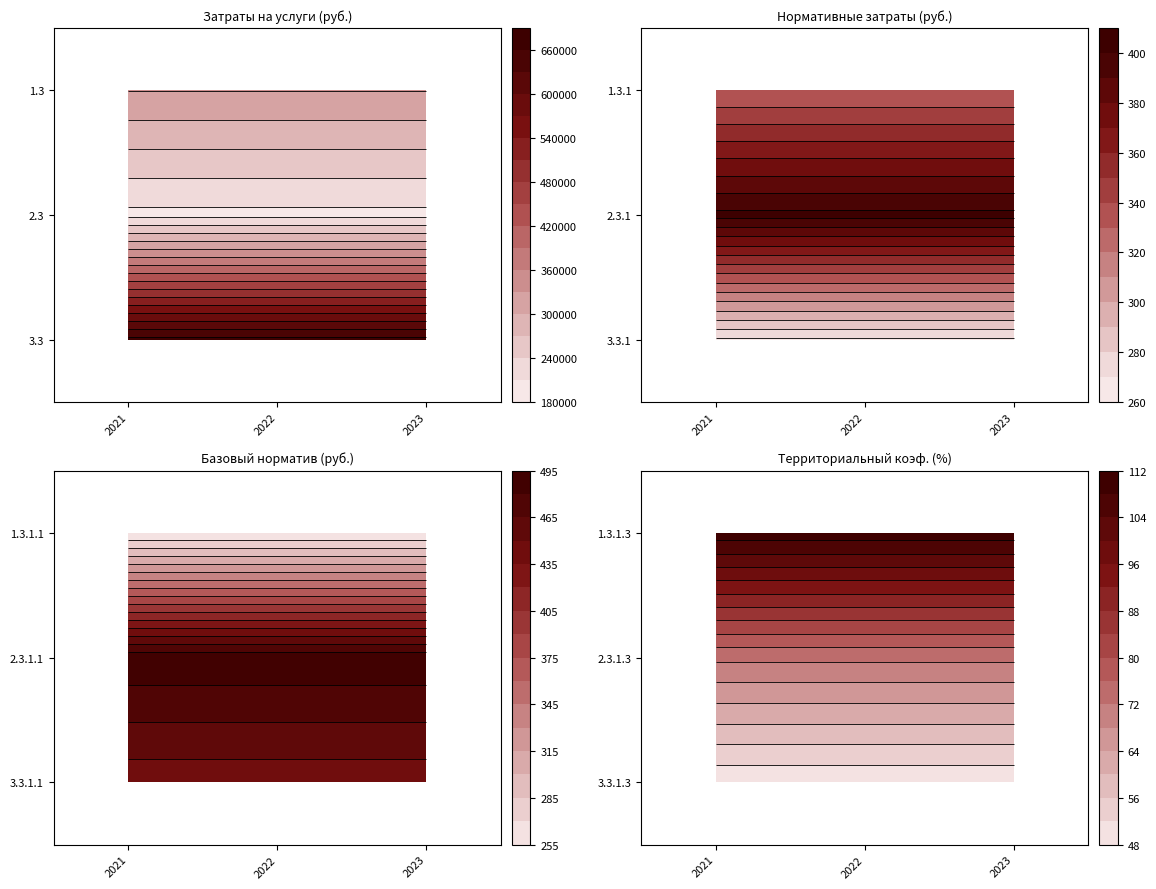

How many categories are shown in the chart?

3